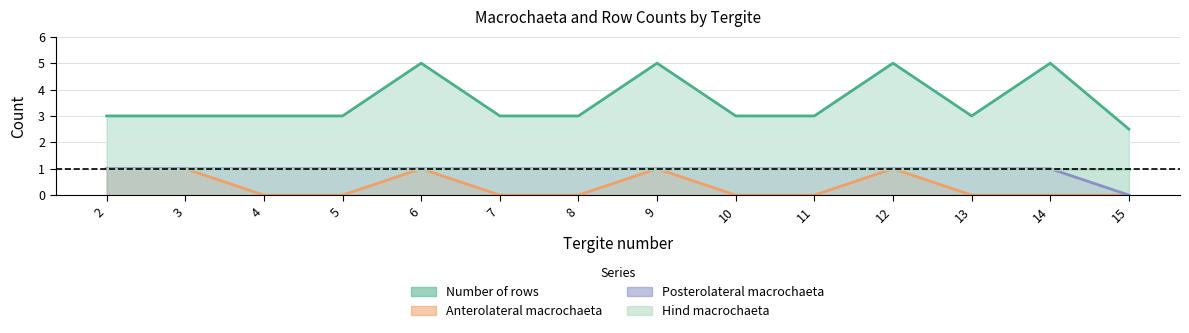

What is the average value of the Anterolateral macrochaeta series?

0.4